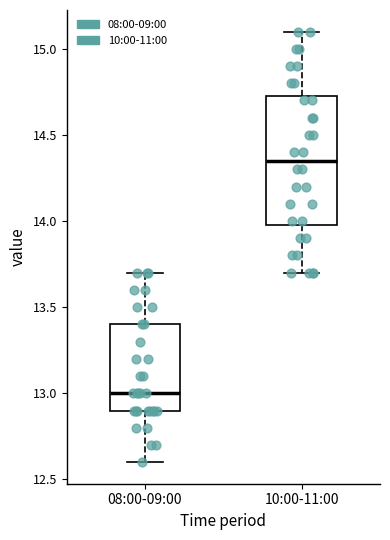

Comparing the boxes themselves (not the whiskers), which one is the tallest?

10:00-11:00